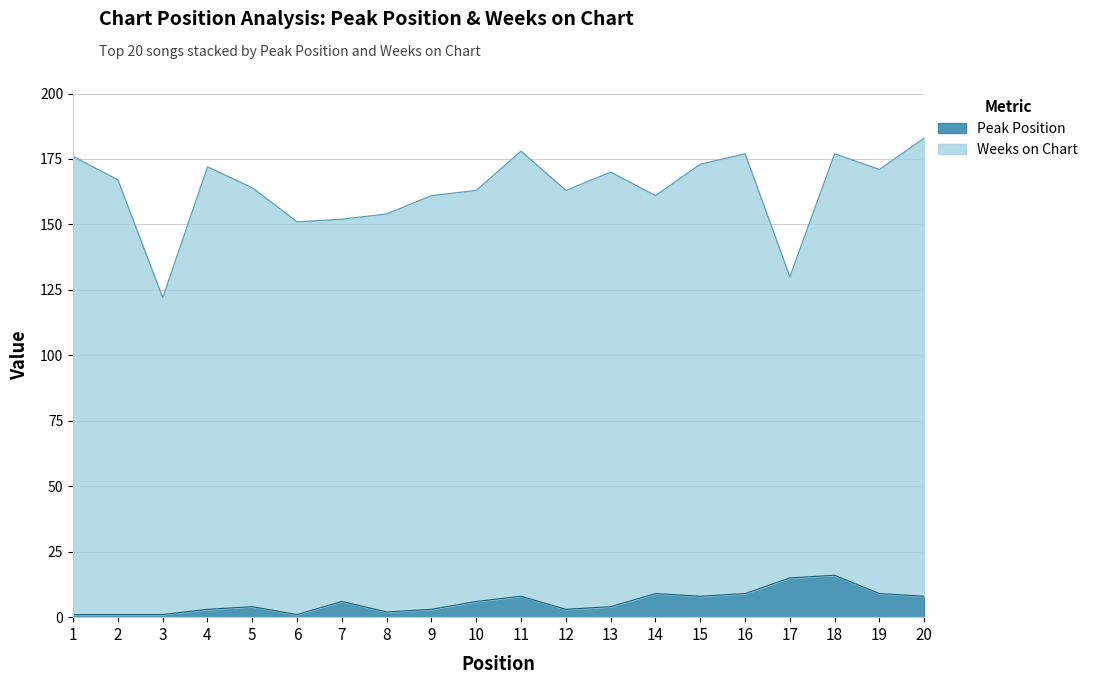

What is the minimum value shown in the chart?

1